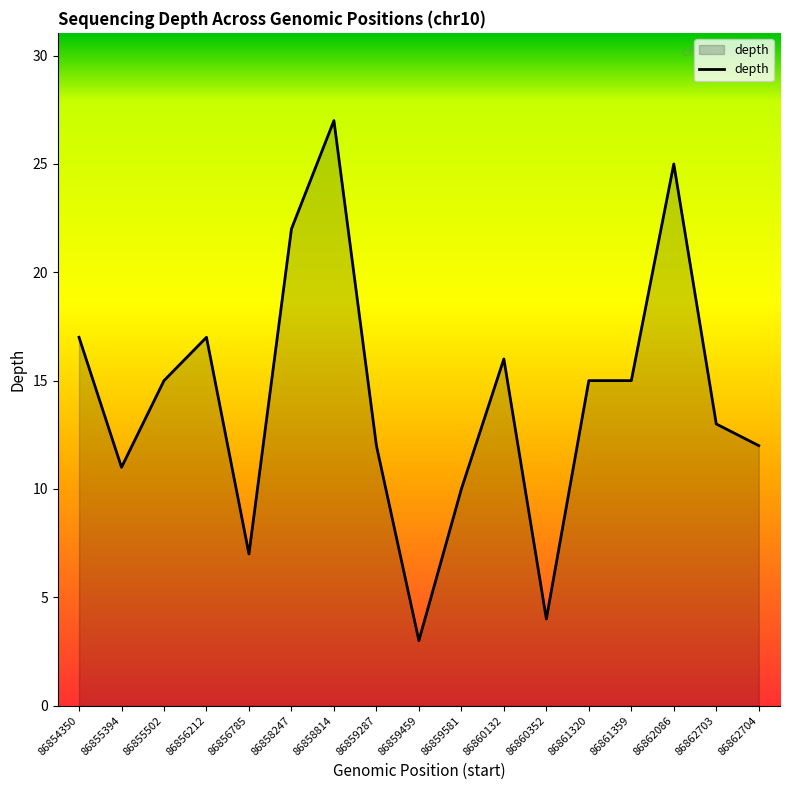

What is the approximate value at 86859581, to the nearest 5?

10